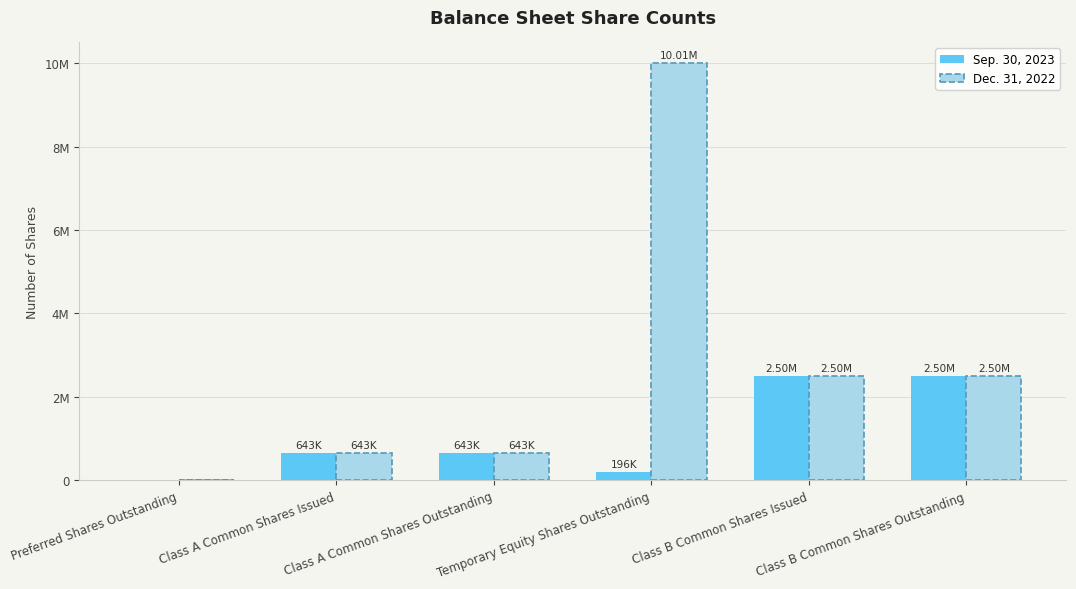

At which label does Sep. 30, 2023 reach its minimum?

Preferred Shares Outstanding